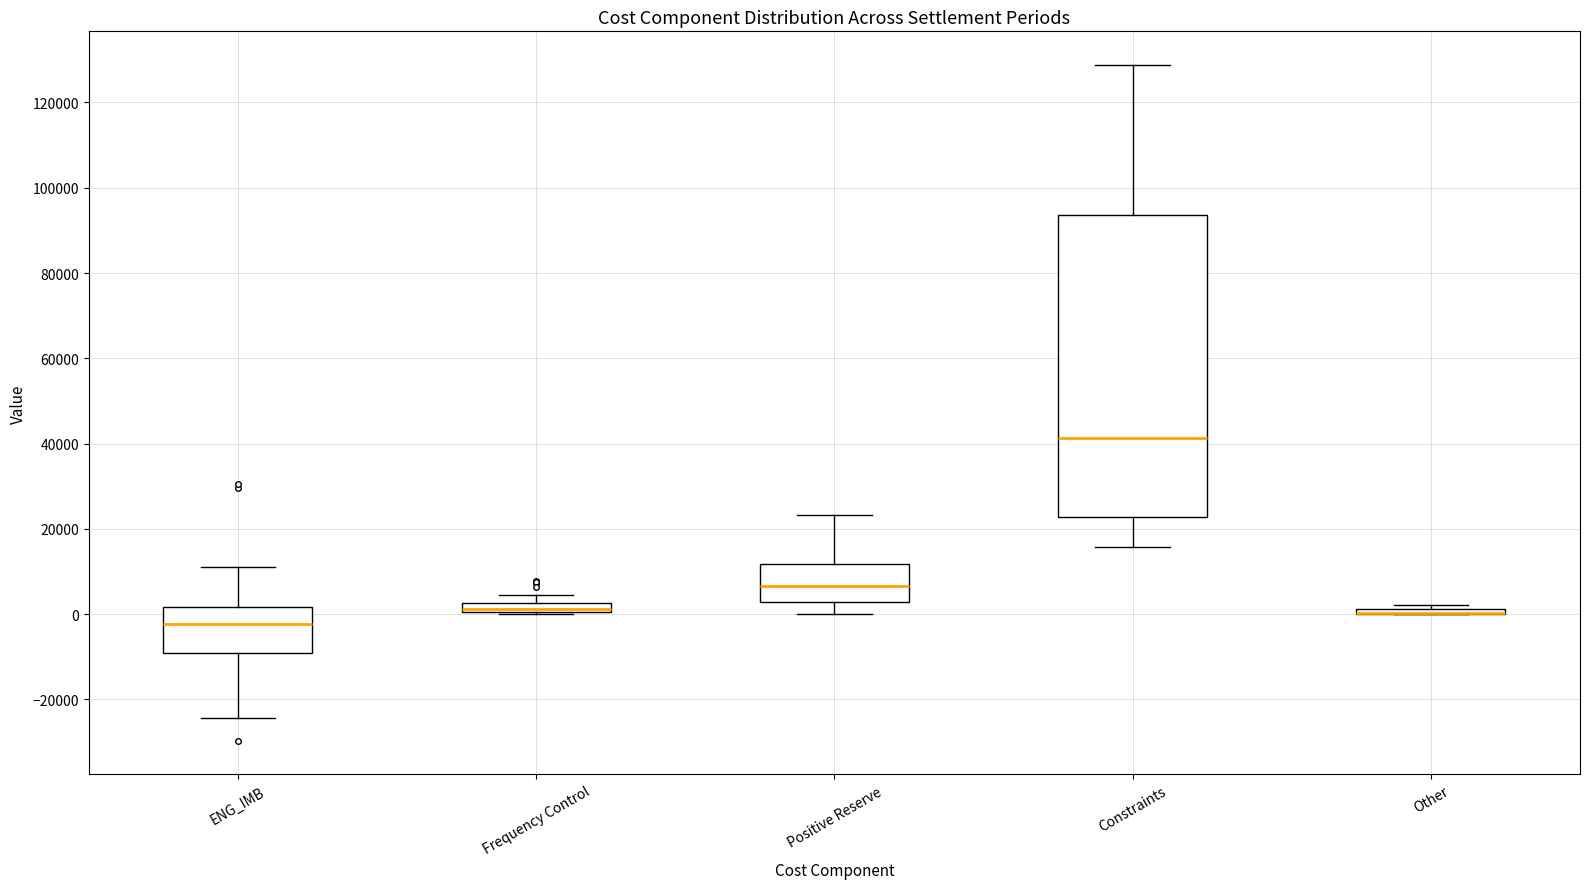

Where is the lower edge of the box for Positive Reserve on the y-axis? The values are not printed on the chart, so give them approximately, as read against the axis.

2000